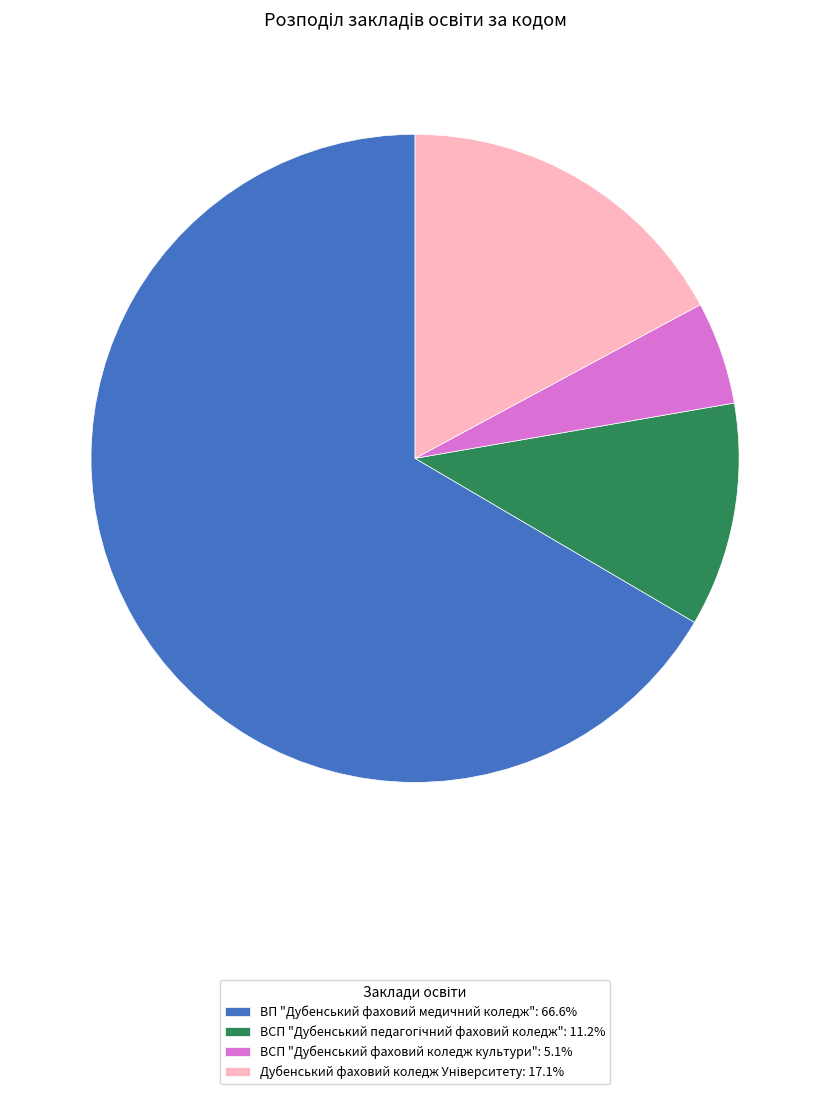

Is there a majority slice in this chart?

Yes